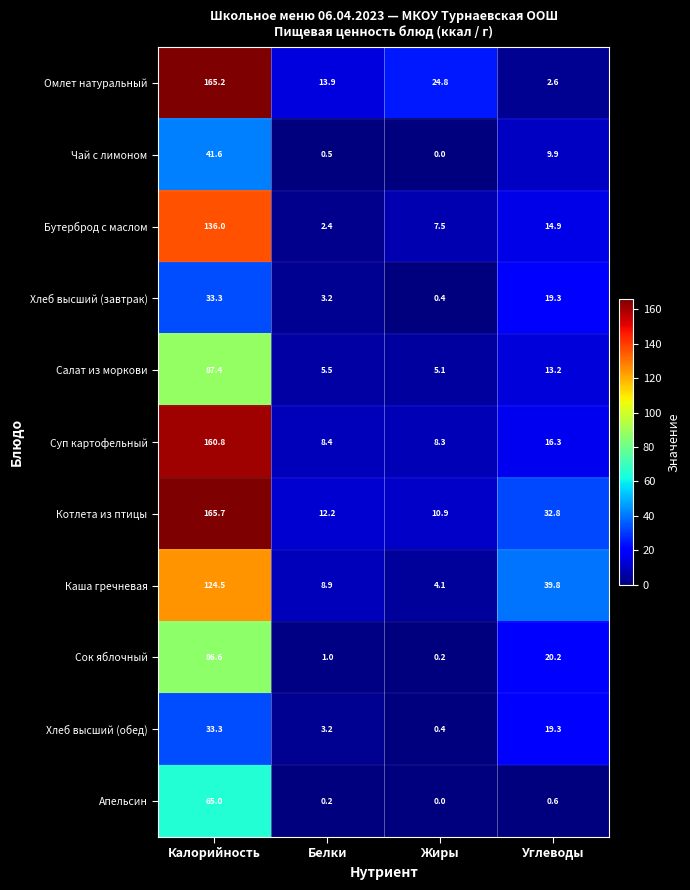

What is the spread (max minus min) of values at Калорийность?

132.4